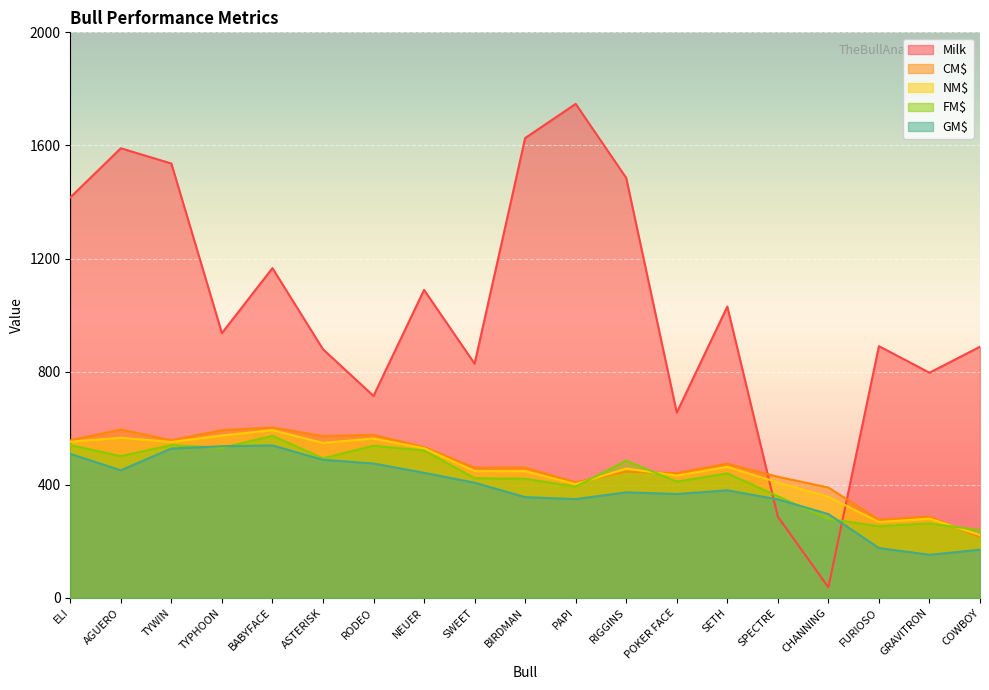

Rank the series by their maximum value, from highest to lowest.

Milk, CM$, NM$, FM$, GM$